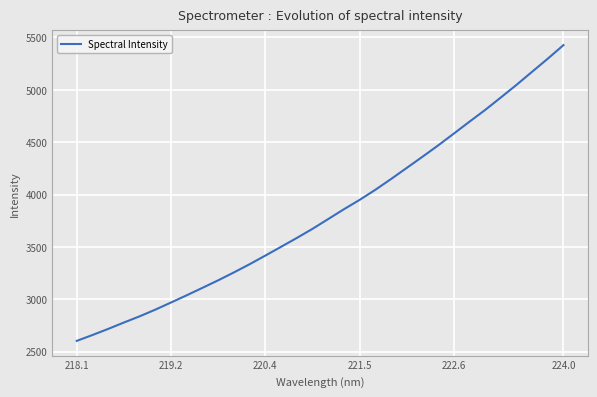

What is the difference between the maximum and minimum values?

2824.4